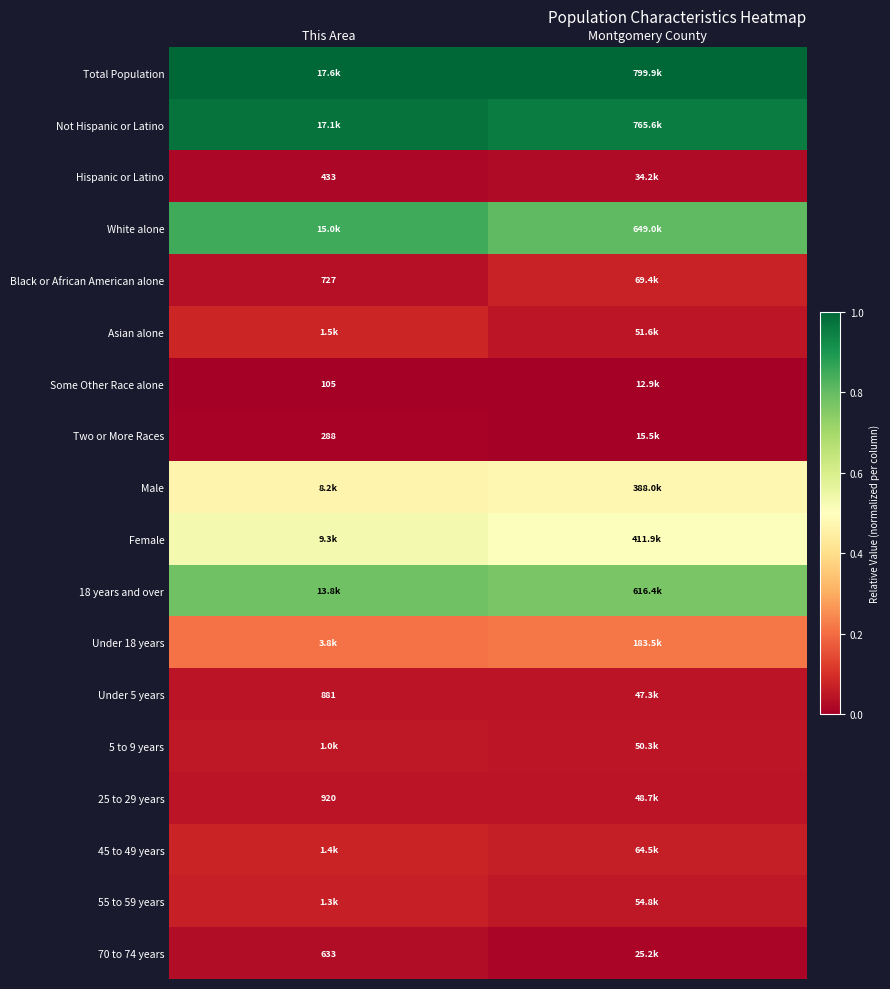

Is the value of 5 to 9 years at This Area greater than the value of Asian alone at This Area?

No